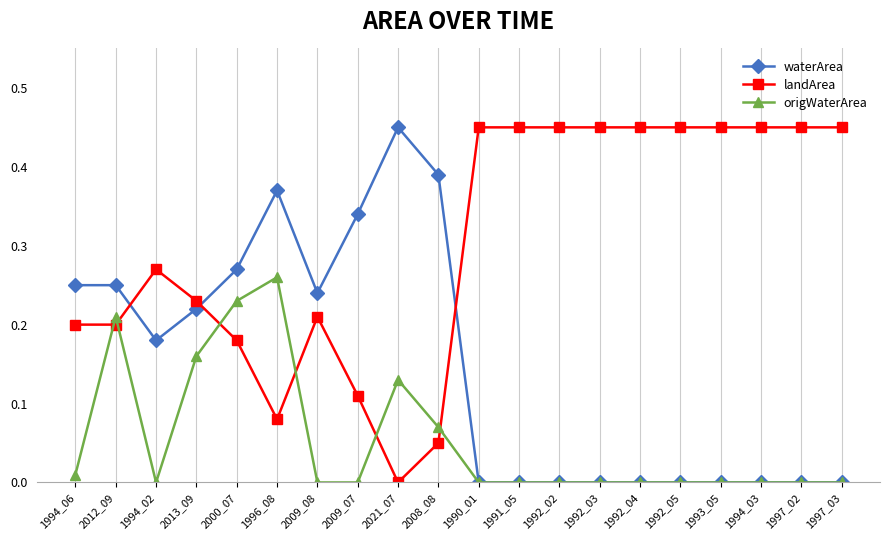

True or false: landArea and origWaterArea cross at least once.

True